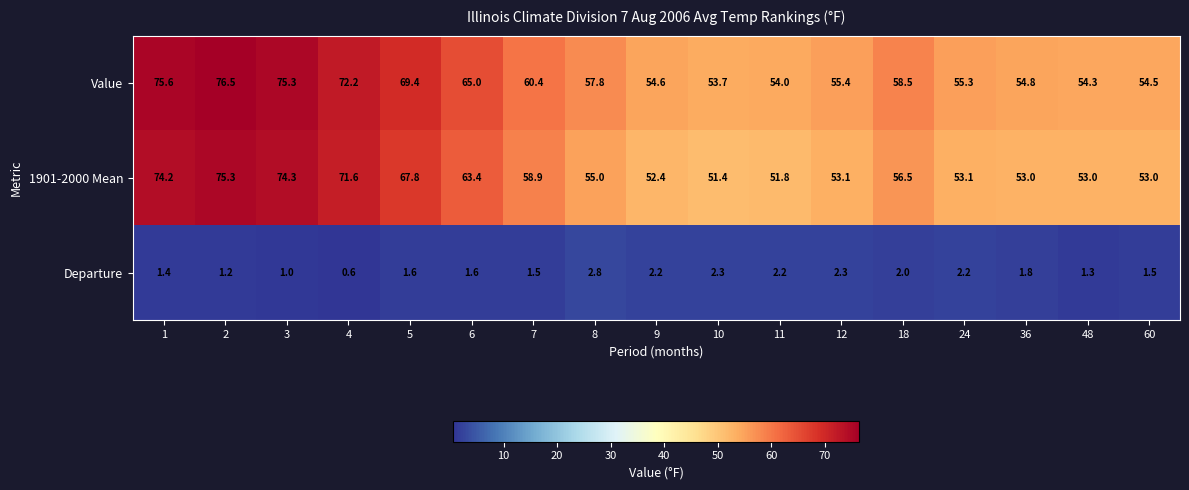

What is the difference between the maximum and minimum values in the Departure series?

2.2